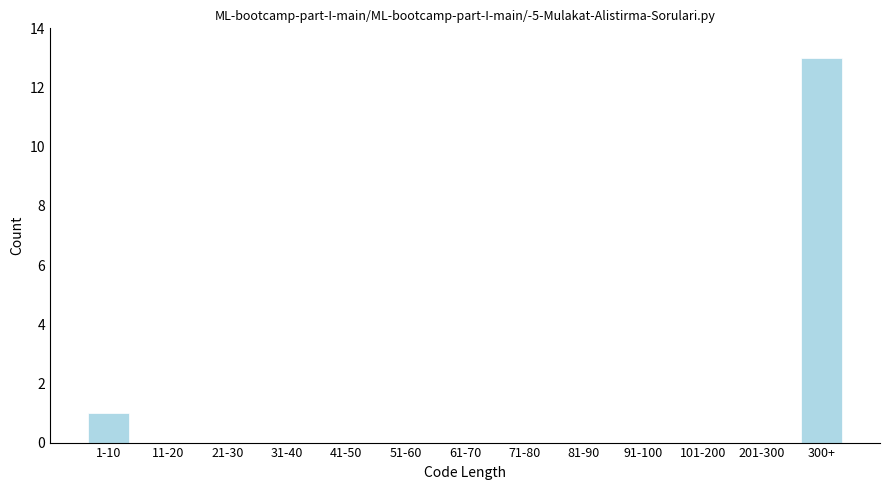

Reading left to right, list all the values displayed in this chart.

1-10=1	11-20=0	21-30=0	31-40=0	41-50=0	51-60=0	61-70=0	71-80=0	81-90=0	91-100=0	101-200=0	201-300=0	300+=13